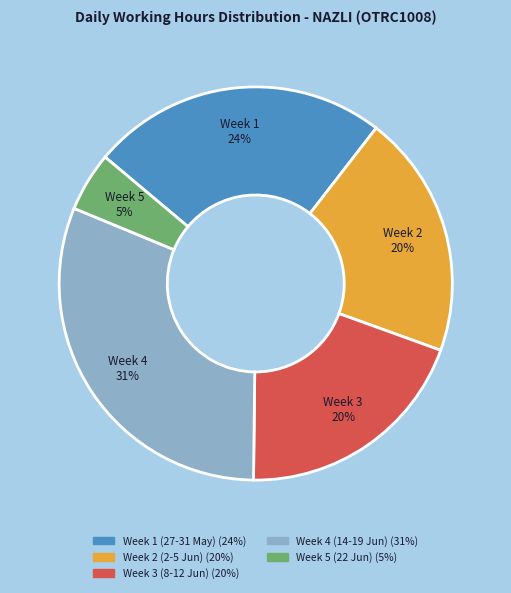

To the nearest percent, what is the average slice percentage?

20%